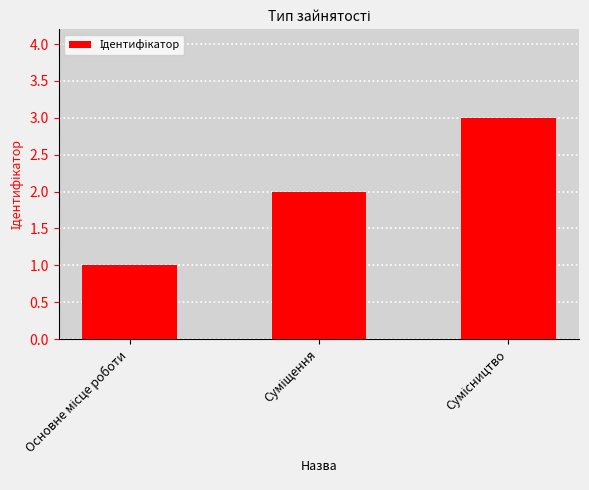

Are the bars horizontal?

No